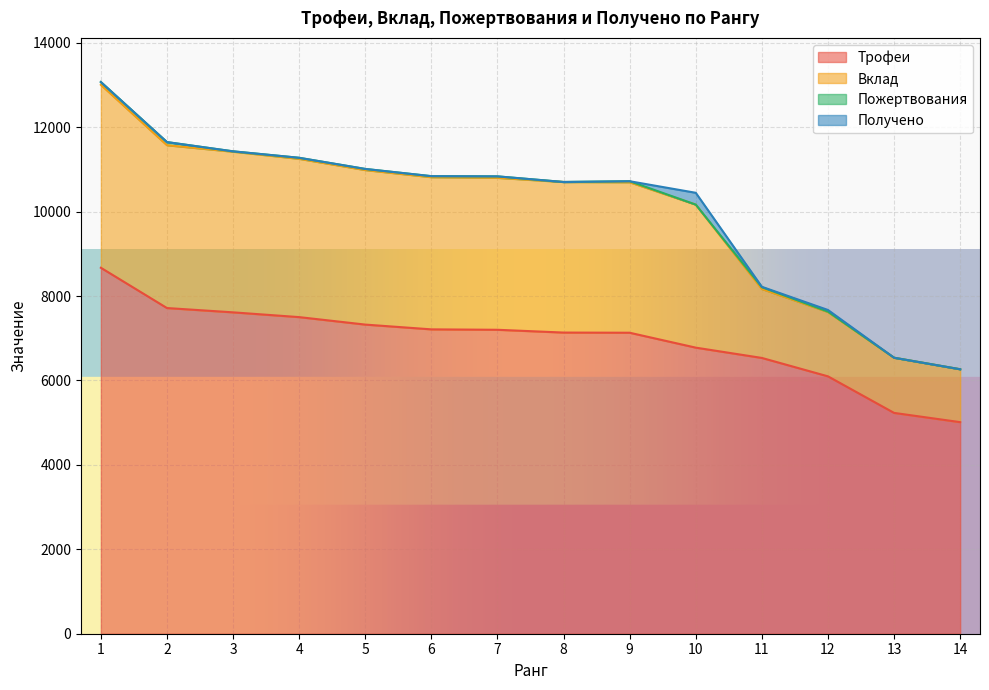

What is the minimum value for Трофеи?

5012